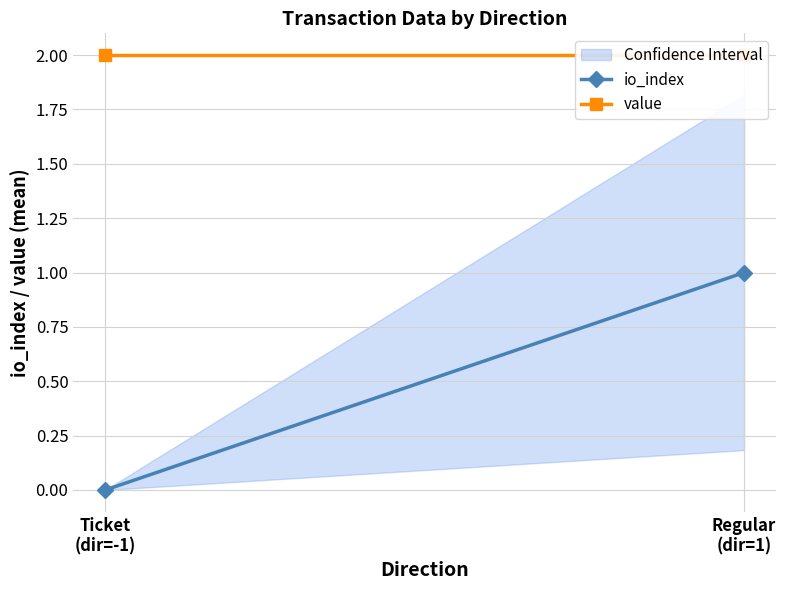

What is the total value across all series at Regular
(dir=1)?

3.0